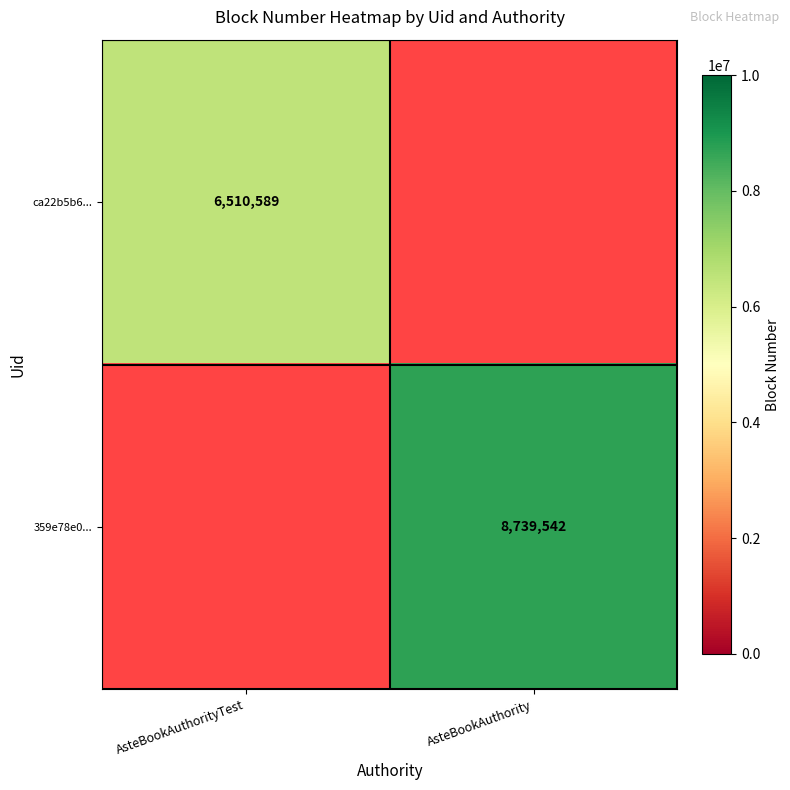

Is the value of 359e78e0... at AsteBookAuthority greater than the value of ca22b5b6... at AsteBookAuthorityTest?

Yes